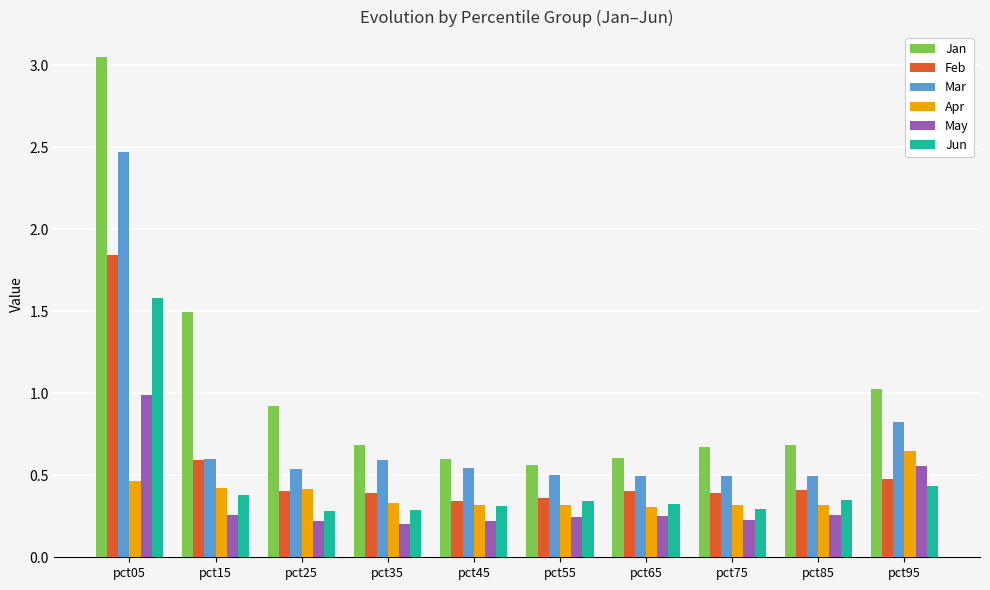

List the series in order of their peak value, highest first.

Jan, Mar, Feb, Jun, May, Apr